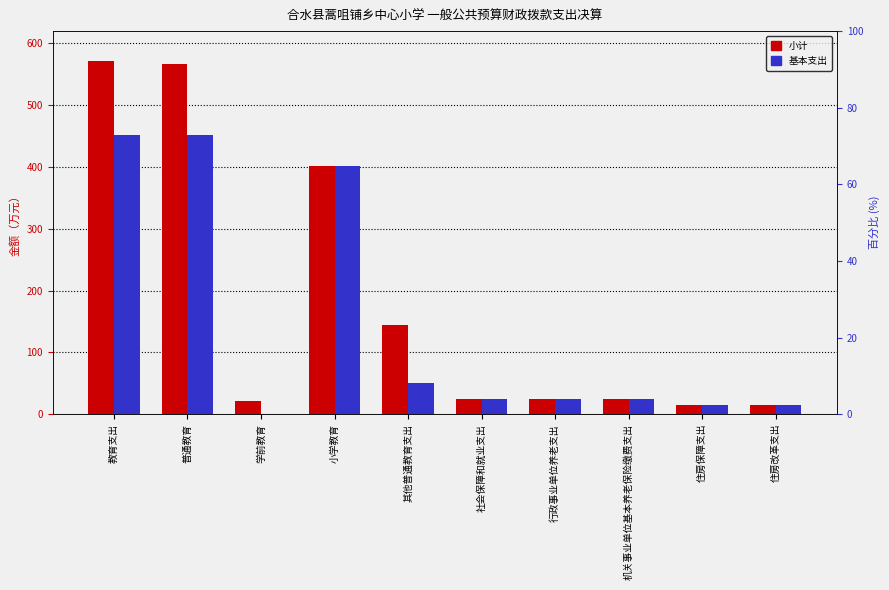

What position from the left is 行政事业单位养老支出?

7